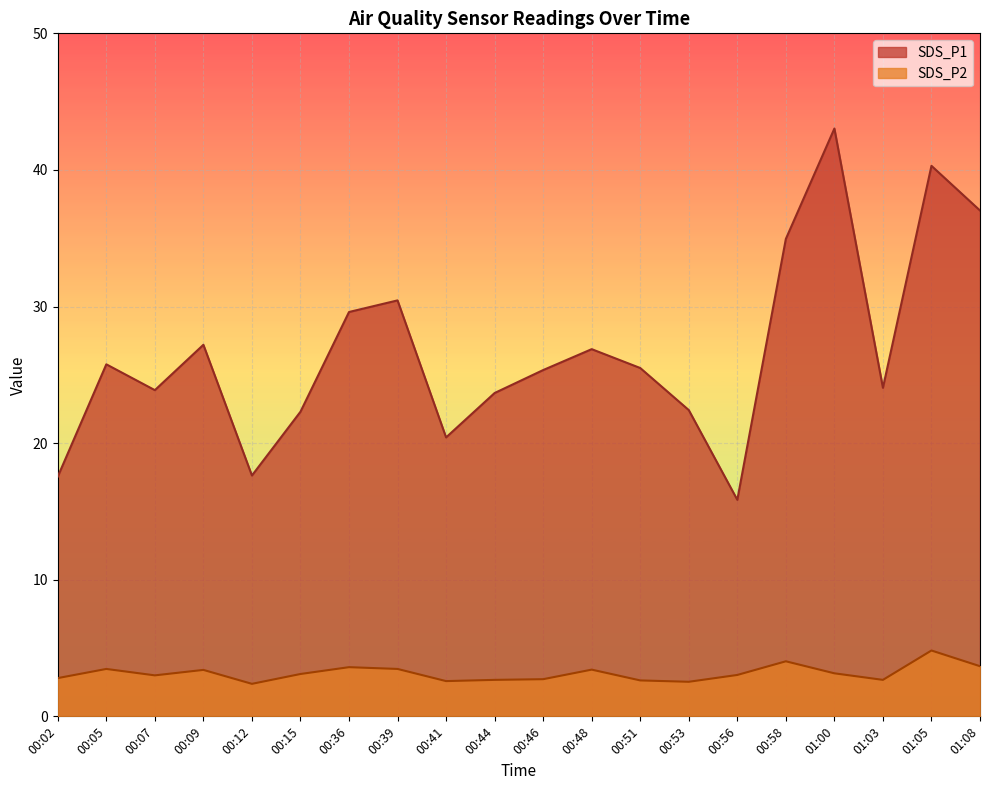

What is the label of the 15th point from the left?

00:56